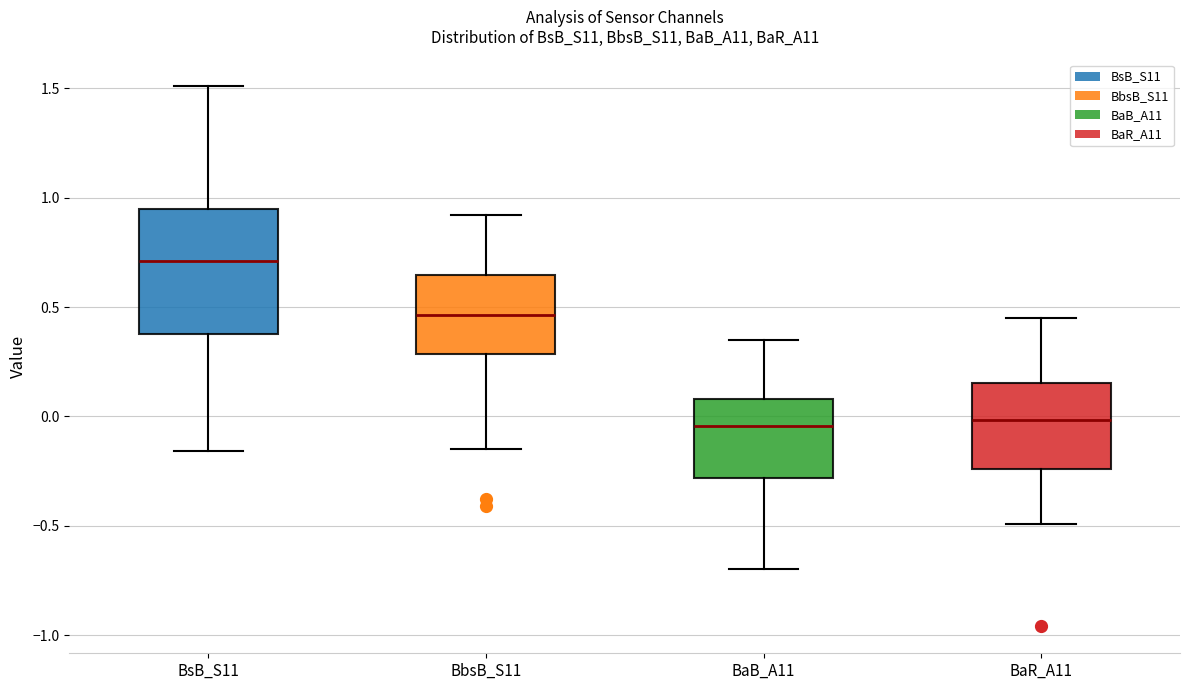

Which box has the highest median line?

BsB_S11